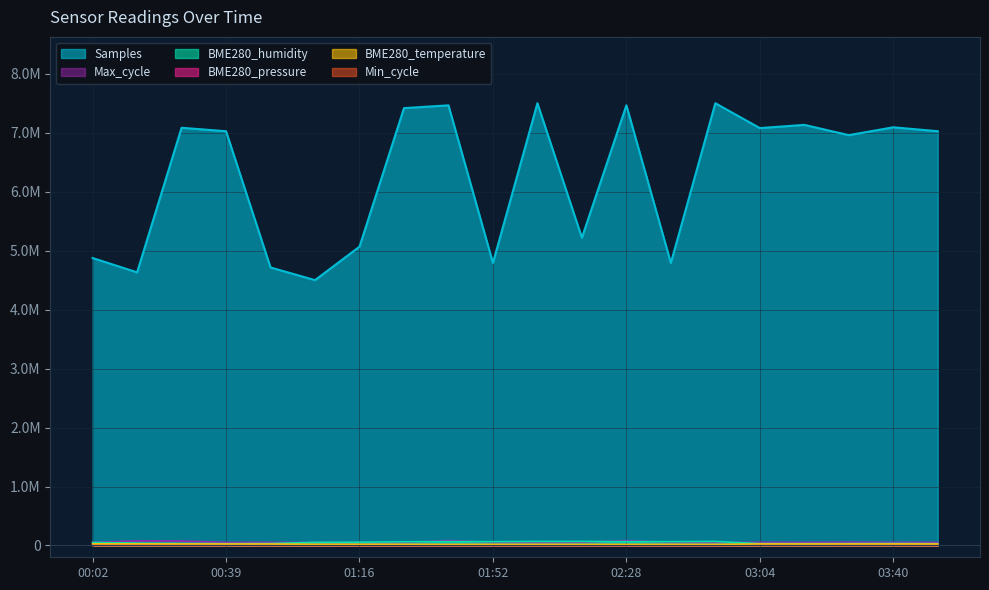

The Samples series shows 1757142.0 at 03:28. True or false?

False